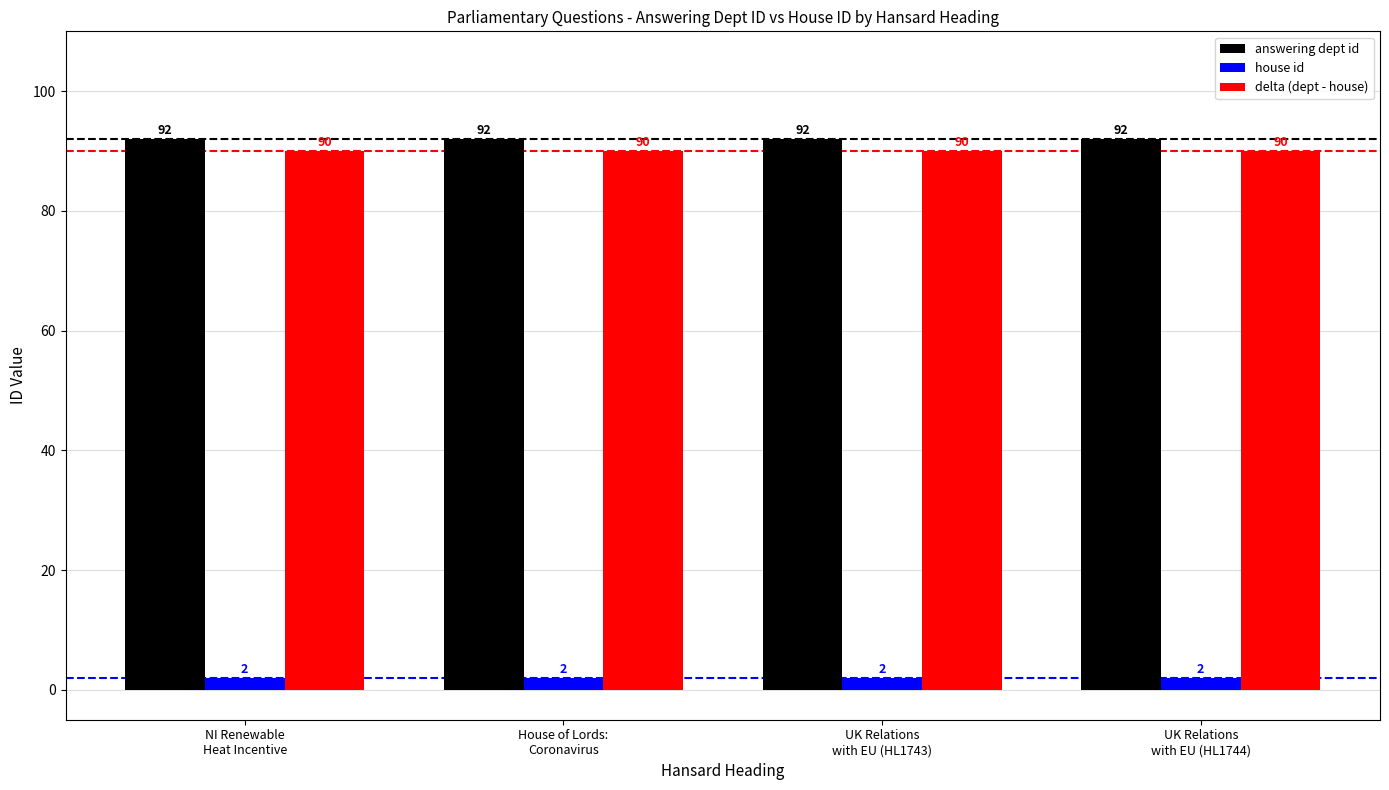

Rank the series by their maximum value, from lowest to highest.

house id, delta (dept - house), answering dept id